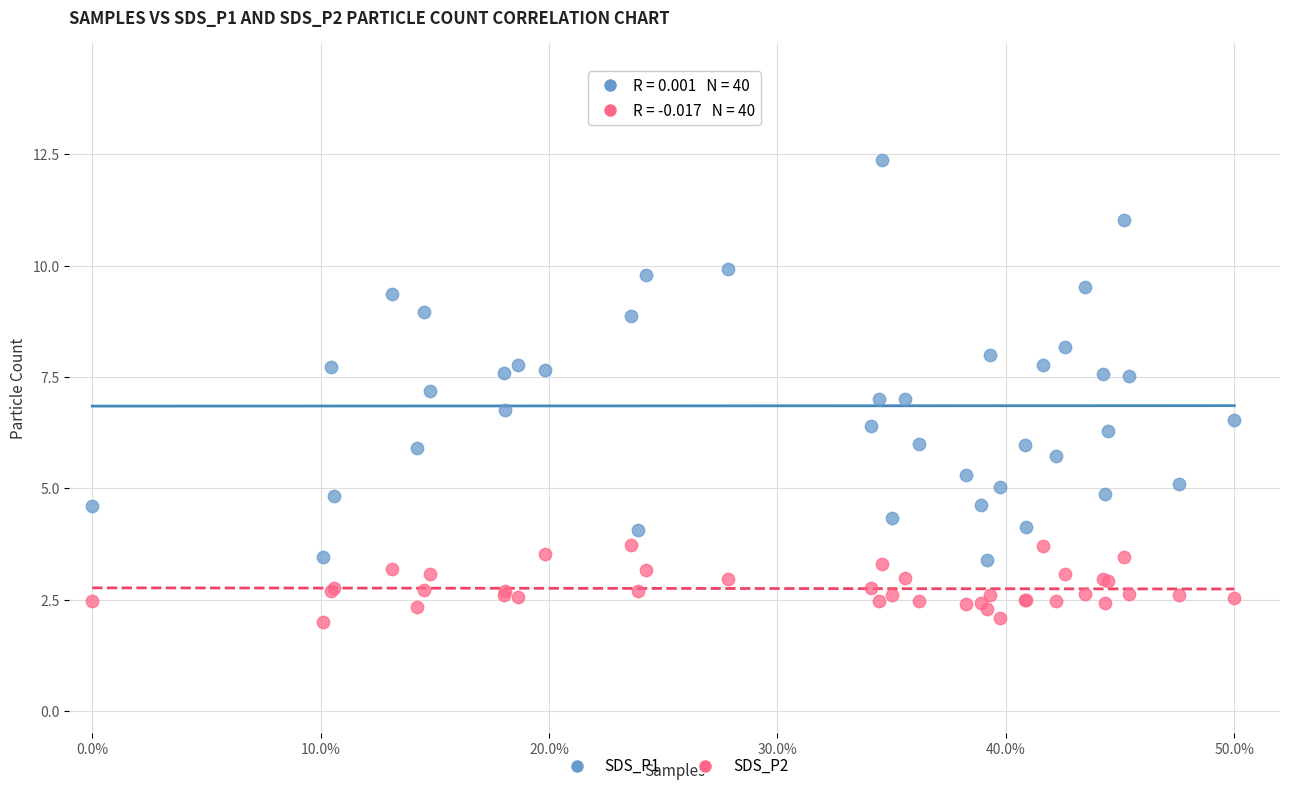

Which series reaches the maximum Y coordinate?

SDS_P1